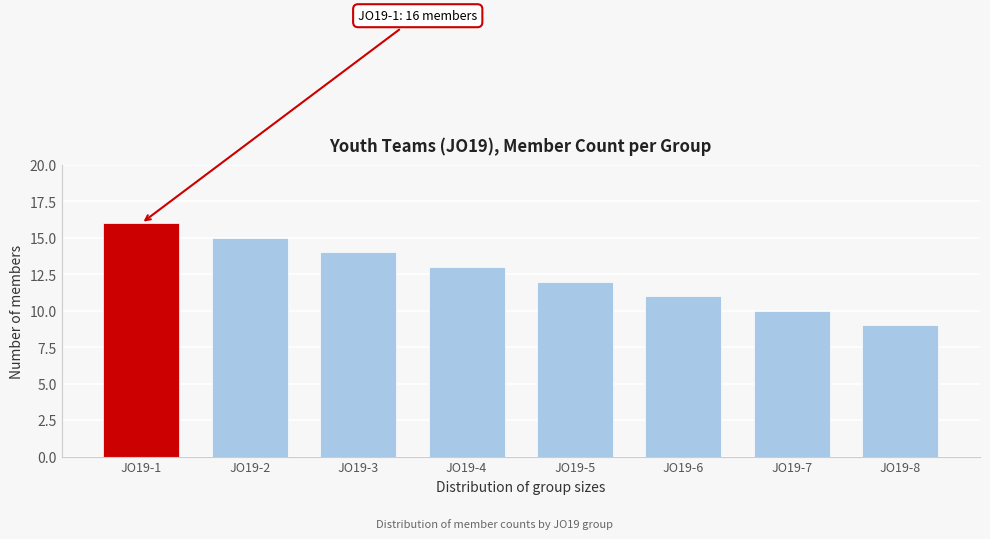

Reading left to right, what are all the values shown in this chart?

JO19-1=16	JO19-2=15	JO19-3=14	JO19-4=13	JO19-5=12	JO19-6=11	JO19-7=10	JO19-8=9